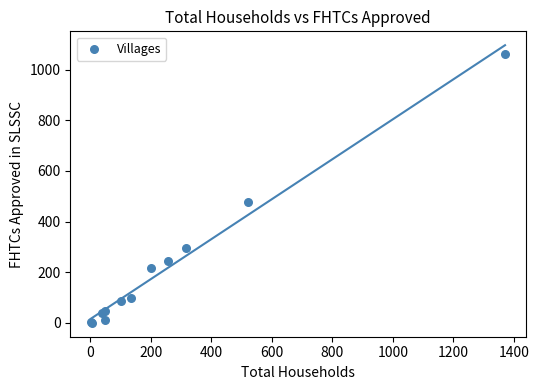

What Y value in the scatter plot is closest to 531?

479